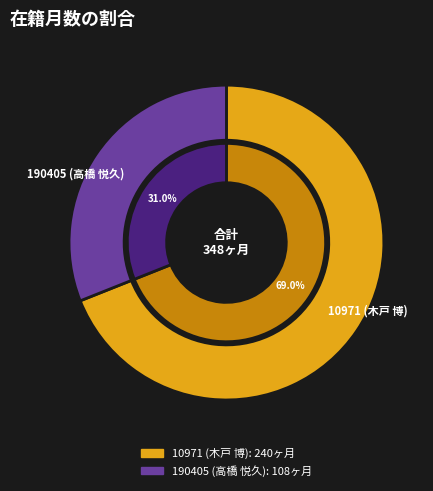

How many segments does this pie chart have?

2